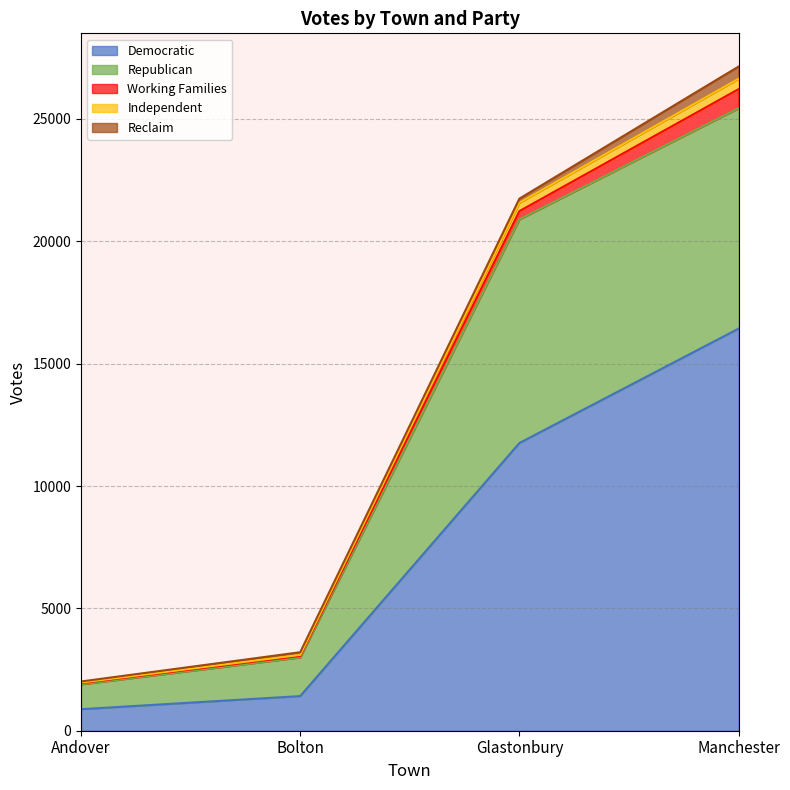

True or false: Democratic and Independent intersect in this chart.

False